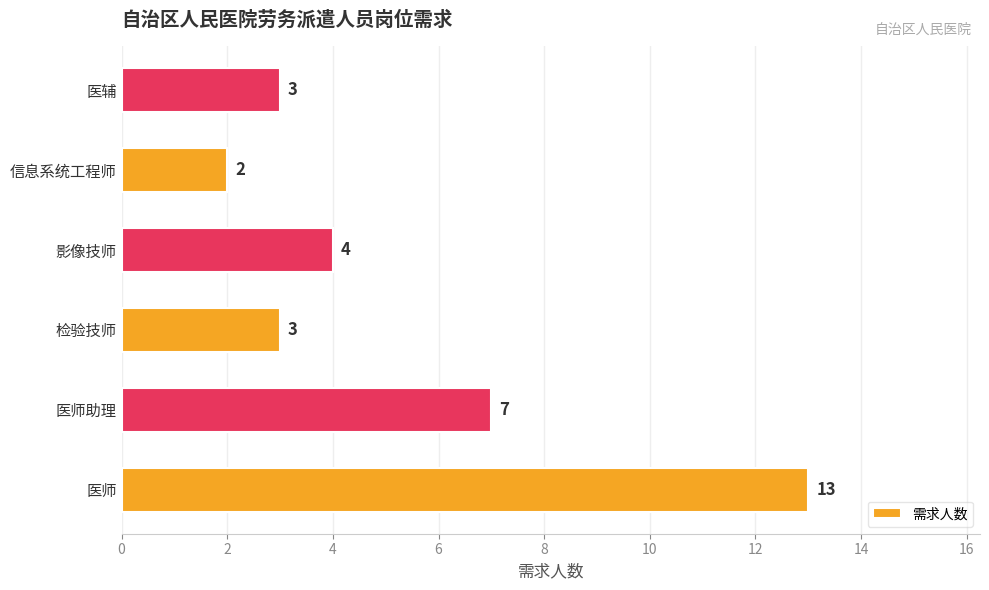

What is the difference between the maximum and minimum values?

11